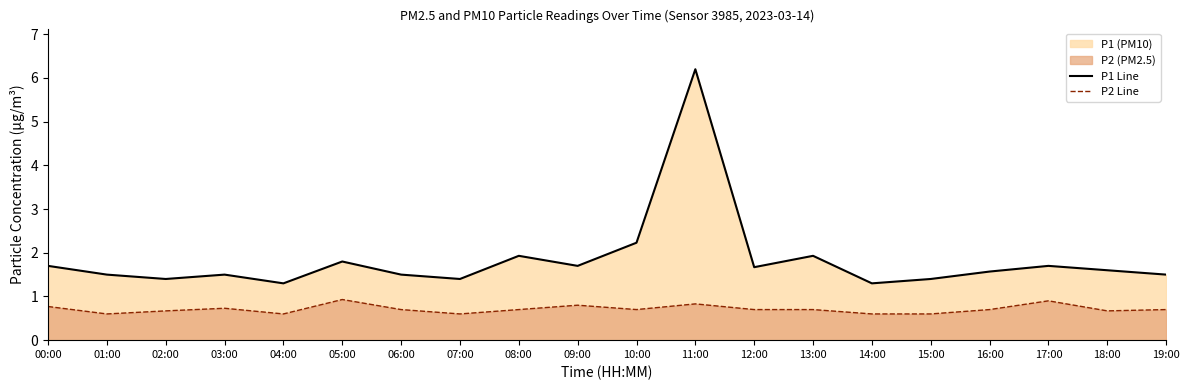

What is the sum of all P1 Line values?

36.8